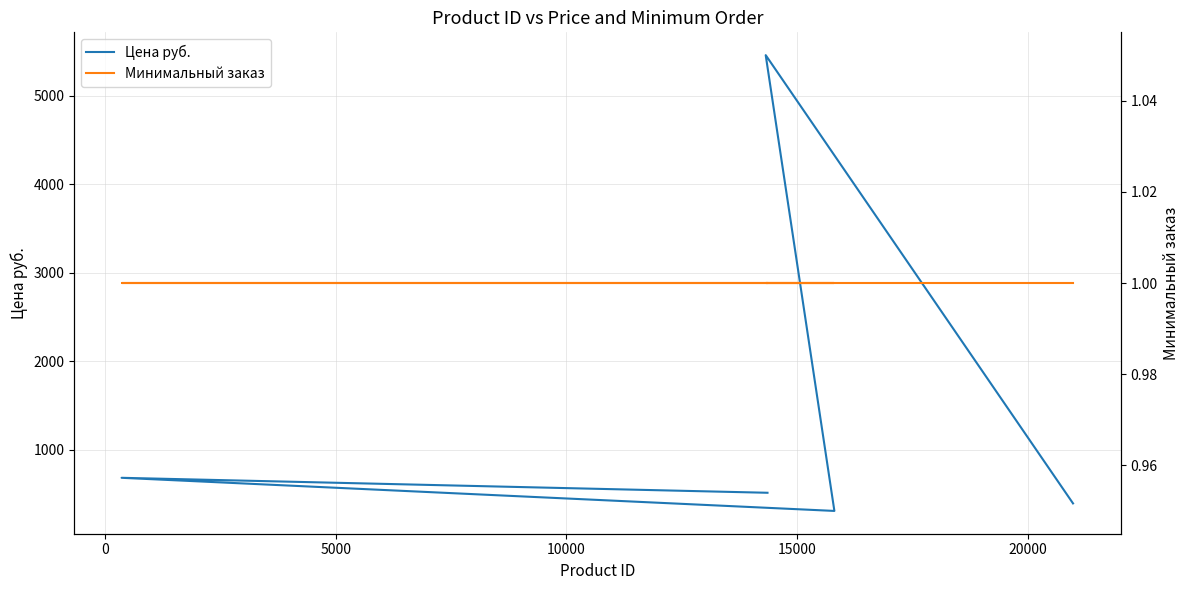

Which series has the largest range (max minus min)?

Цена руб.